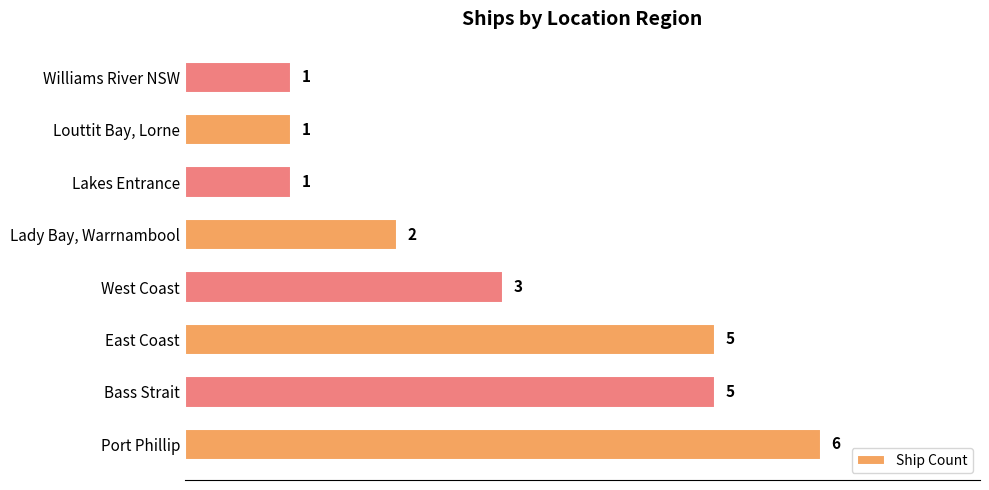

Where is the data nearest to the value 3?

West Coast